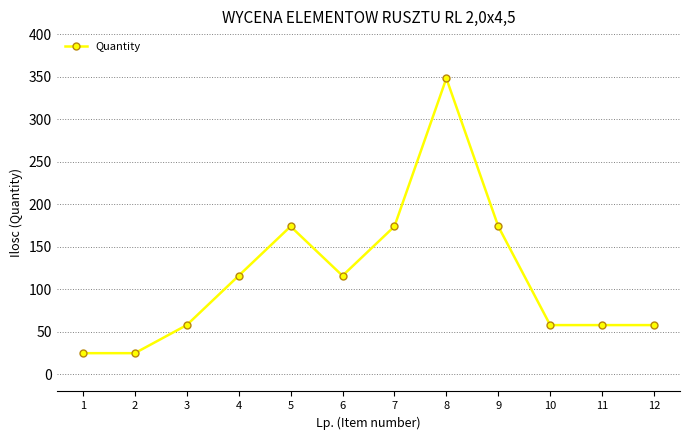

What is the value of the 1st point from the left?

25